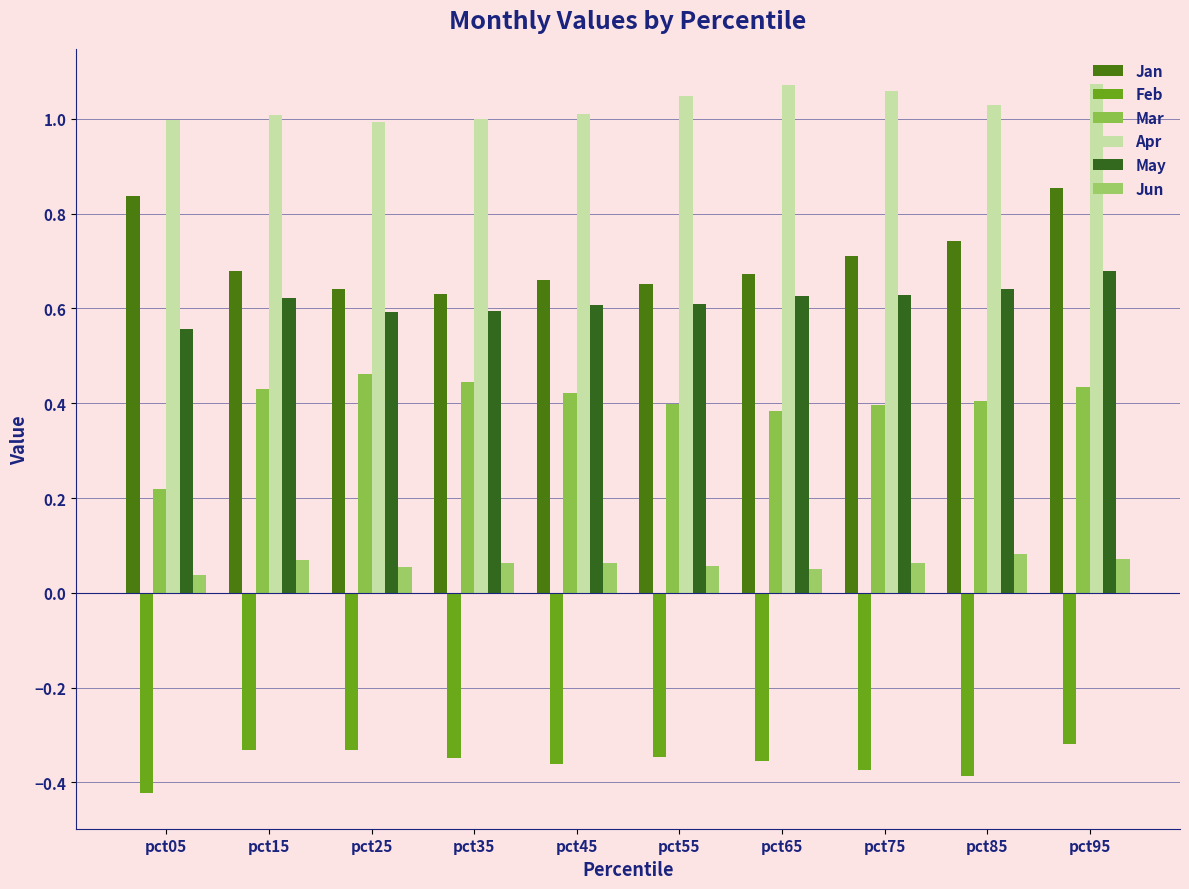

At which category does the chart reach its minimum across all series?

pct05